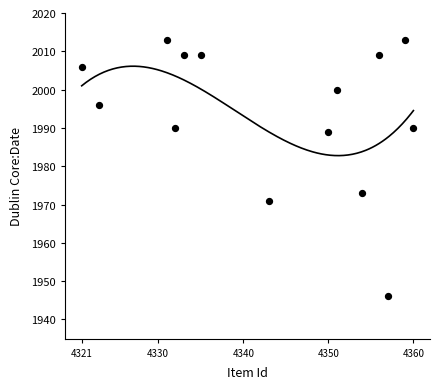

What is the range of X values (max minus min)?

39